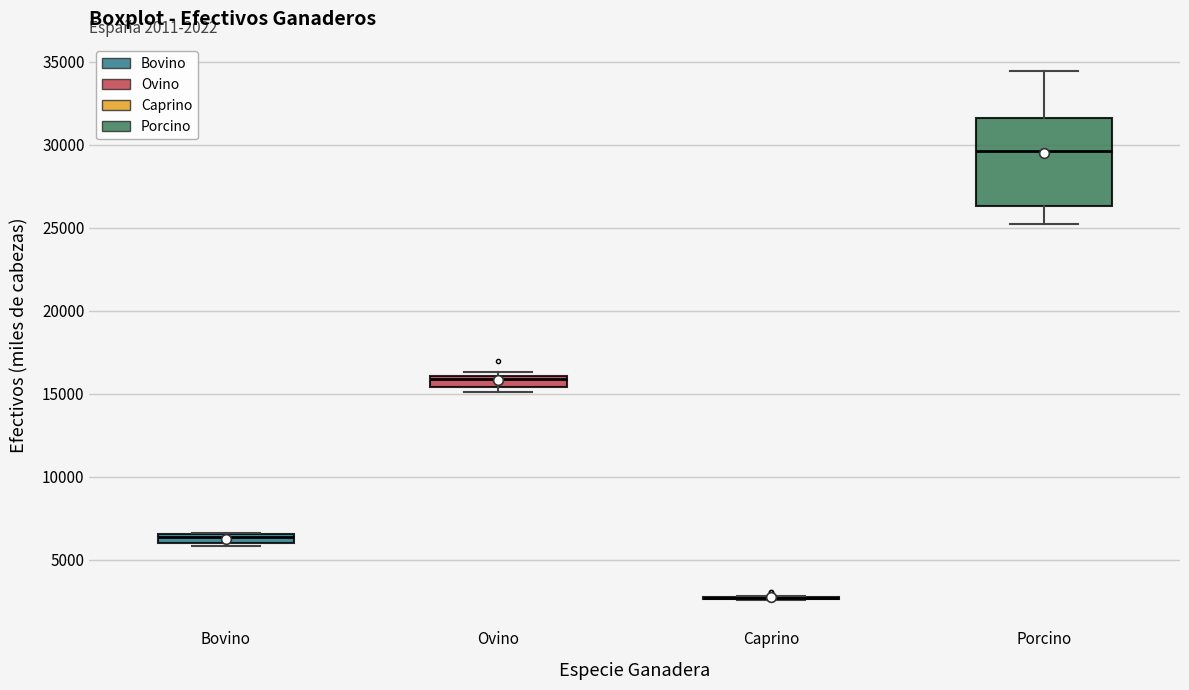

Which box is the tallest, from its lower edge to its upper edge?

Porcino